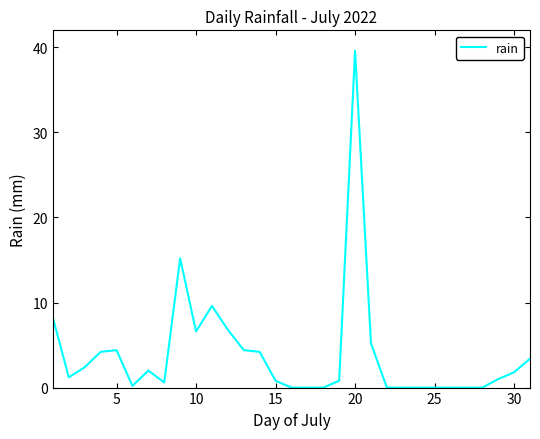

What is the difference between the maximum and minimum values?

39.6